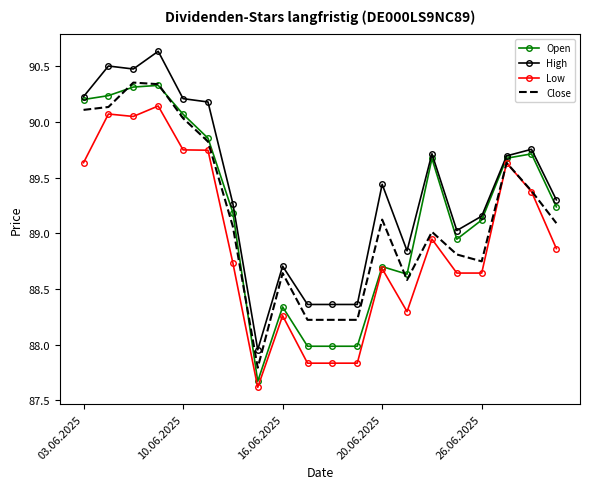

What is the minimum value shown in the chart?

87.6